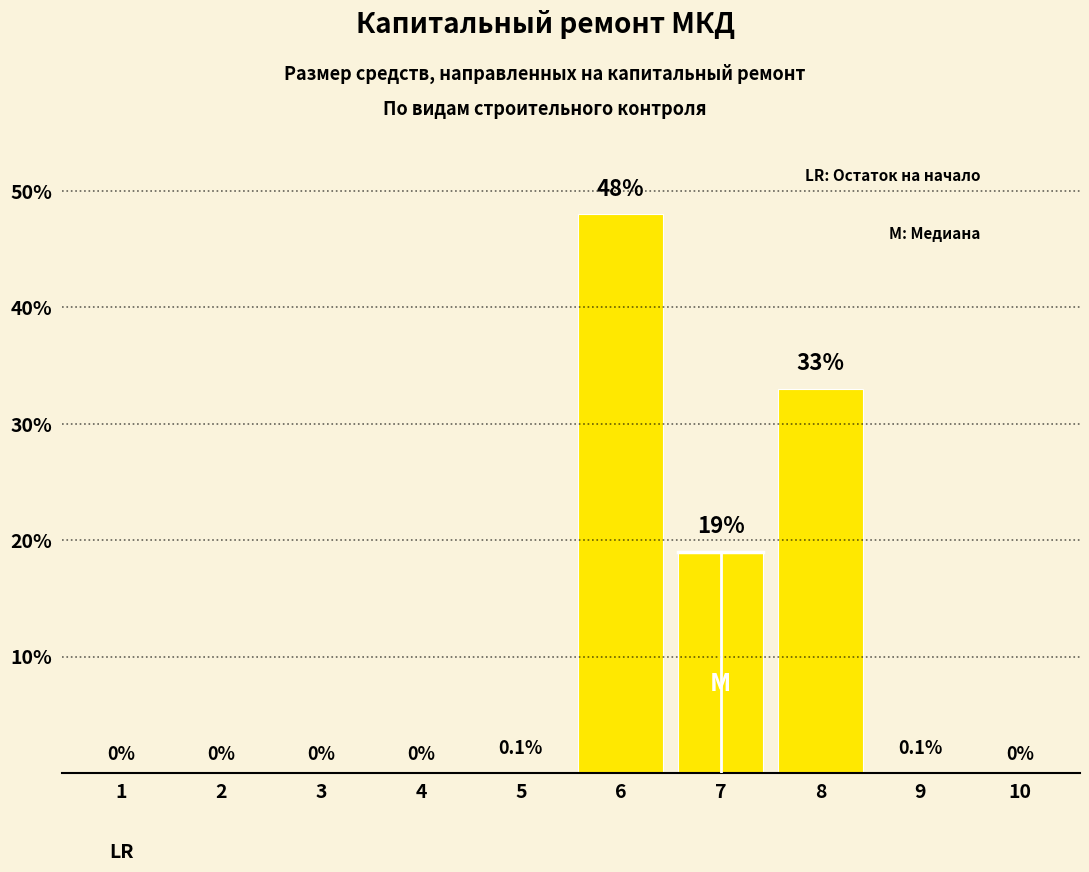

Are the bars horizontal?

No